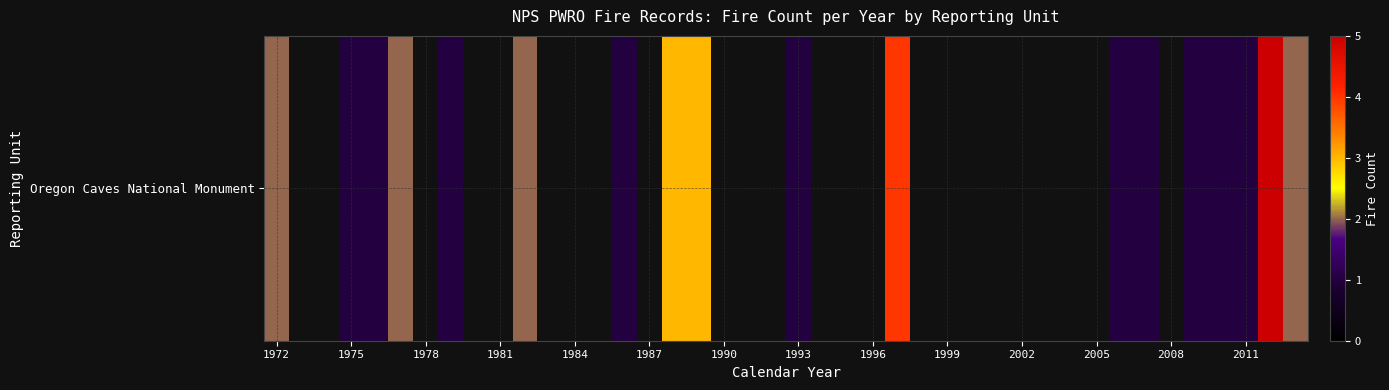

List the labels in order of value, largest first.

2012, 1997, 1988, 1989, 1972, 1977, 1982, 2013, 1975, 1976, 1979, 1986, 1993, 2006, 2007, 2009, 2010, 2011